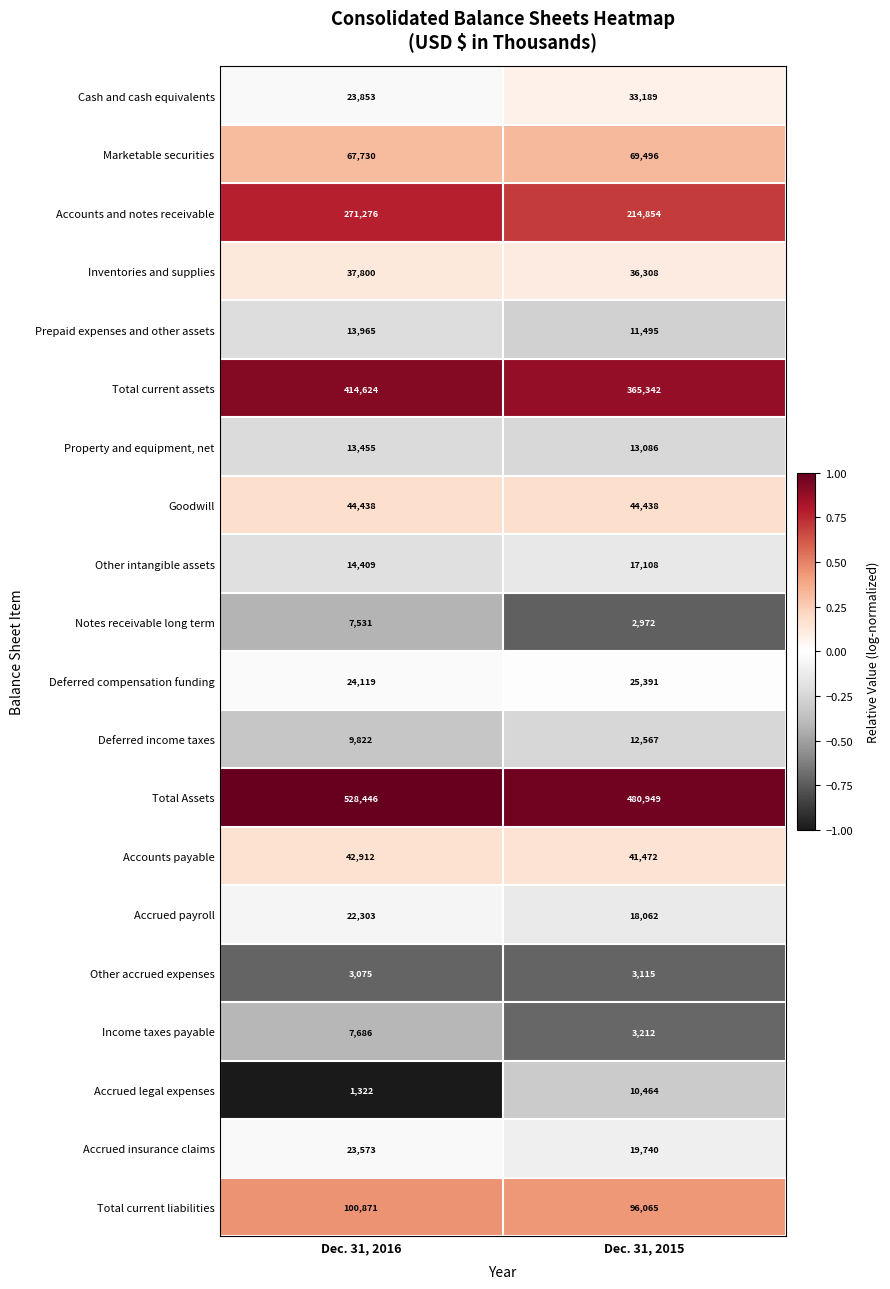

At which category is the sum across all series the highest?

Dec. 31, 2016